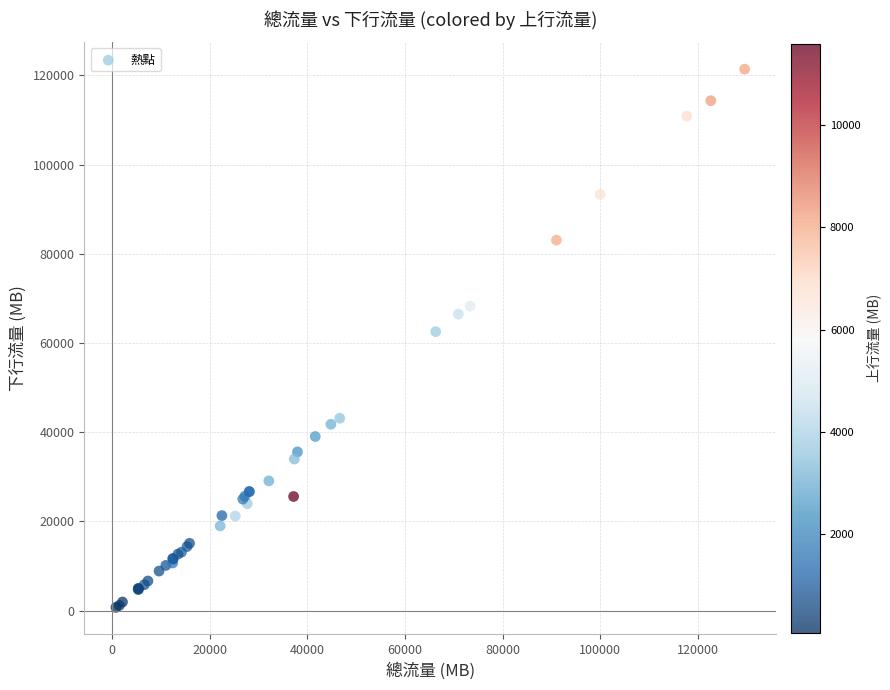

What Y value in the scatter plot is closest to 61056?

62540.1